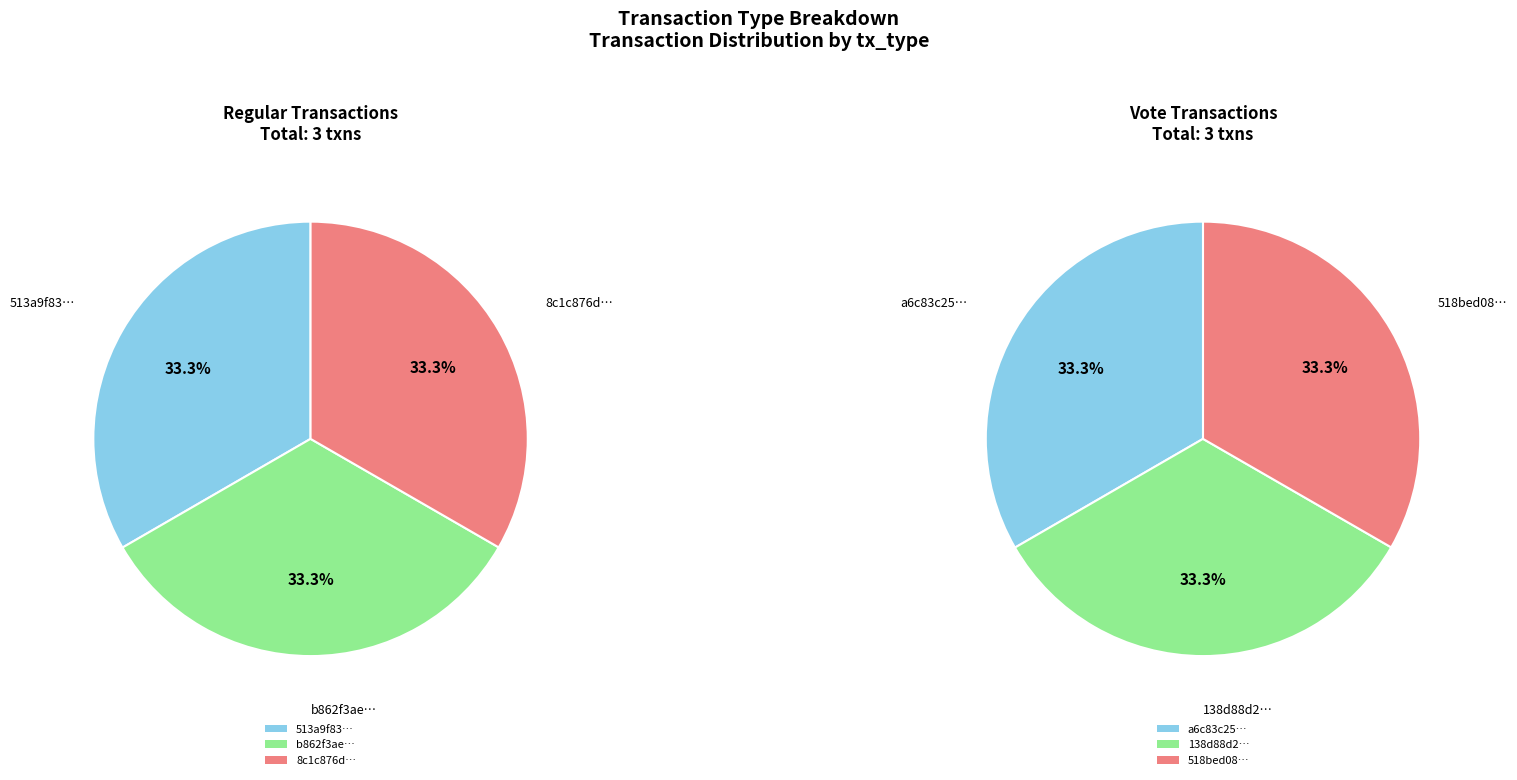

Is it true that 2 is 33% of the pie?

True